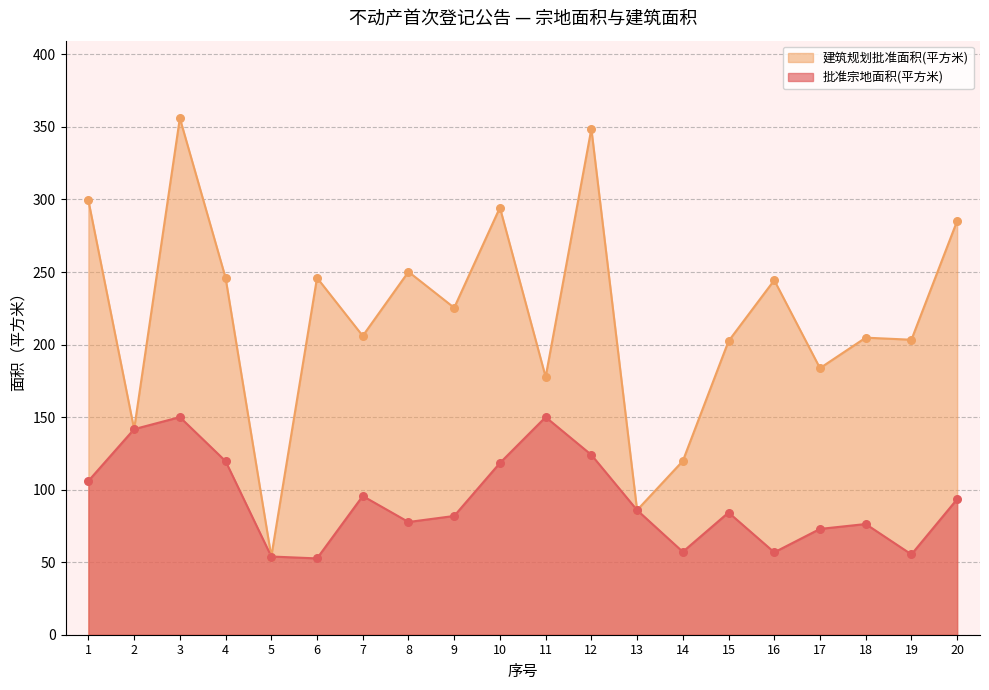

Which series has the widest spread of Y values?

建筑规划批准面积(平方米)